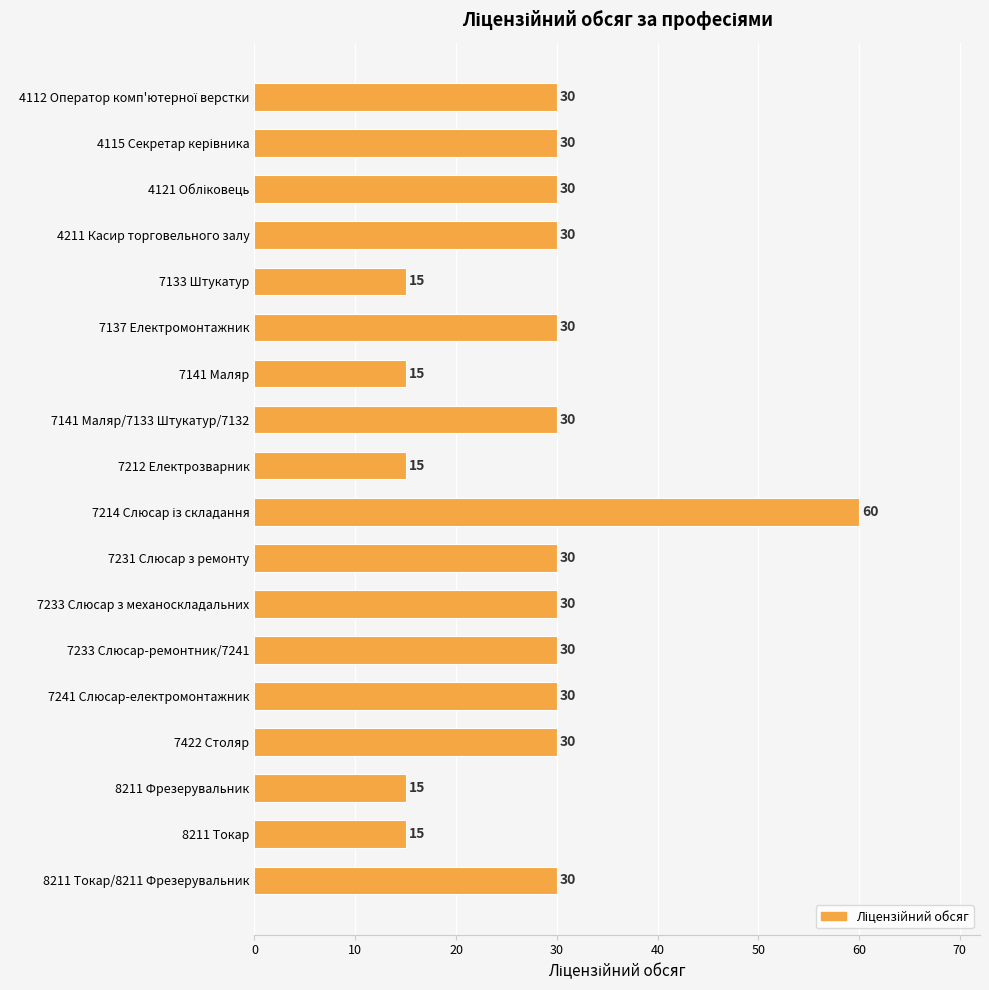

Does the chart contain stacked bars?

No